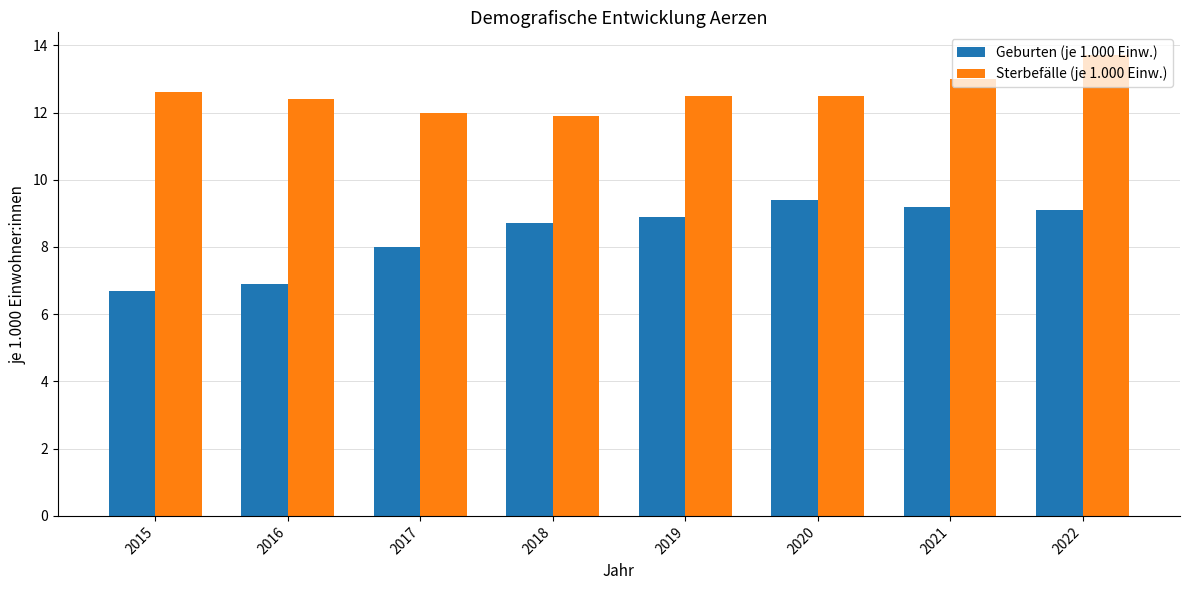

Is it true that Geburten (je 1.000 Einw.) equals 8.9 at 2019?

True